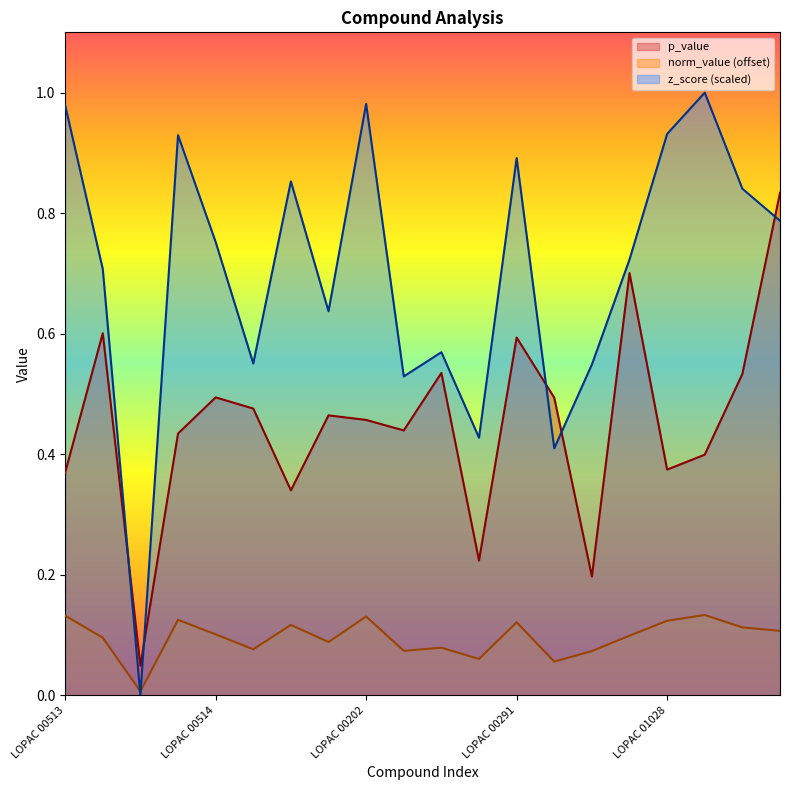

How many distinct data groups are displayed?

3